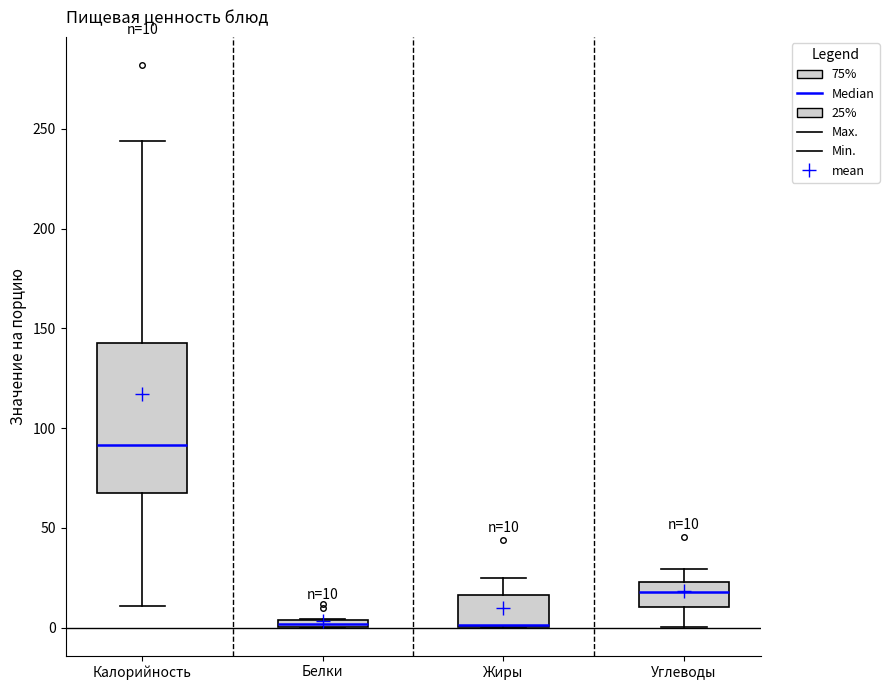

Comparing the boxes themselves (not the whiskers), which one is the tallest?

Калорийность